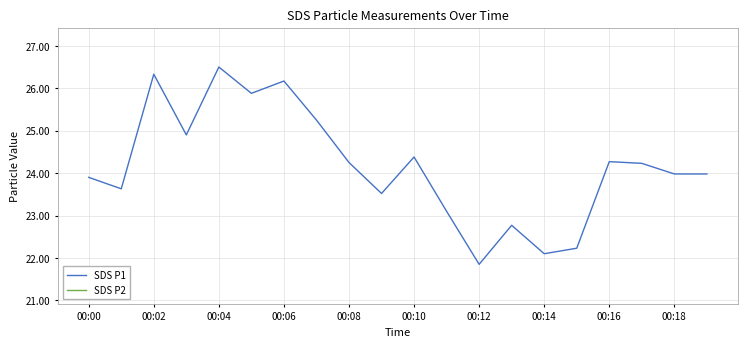

Which series has the largest range (max minus min)?

SDS P1